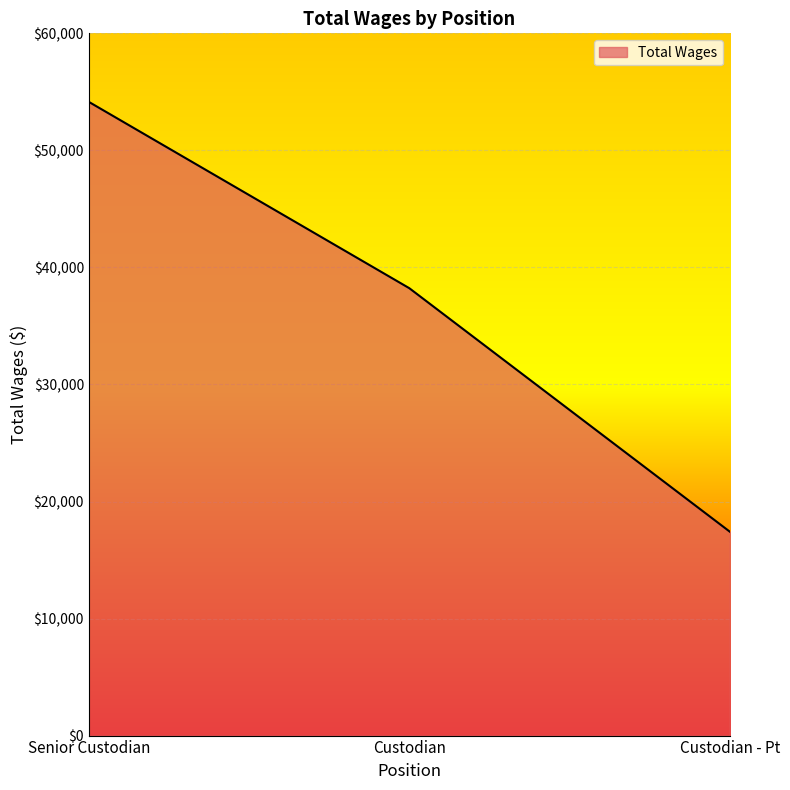

What is the change in value from Senior Custodian to Custodian?

-15921